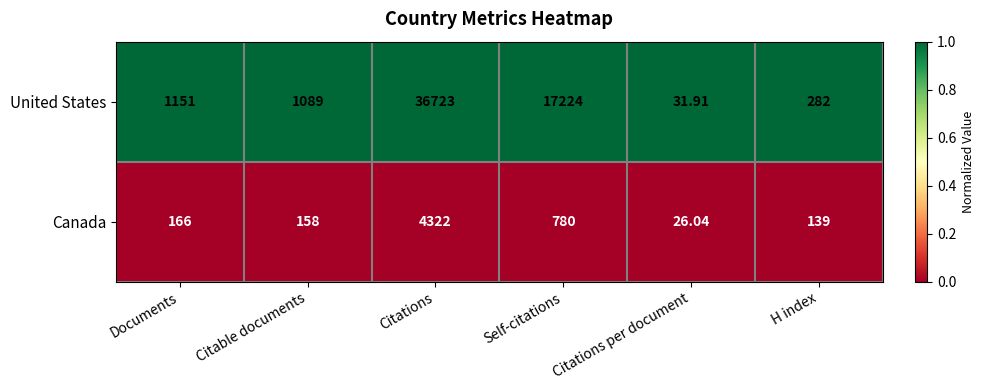

List the series in order of their peak value, highest first.

United States, Canada